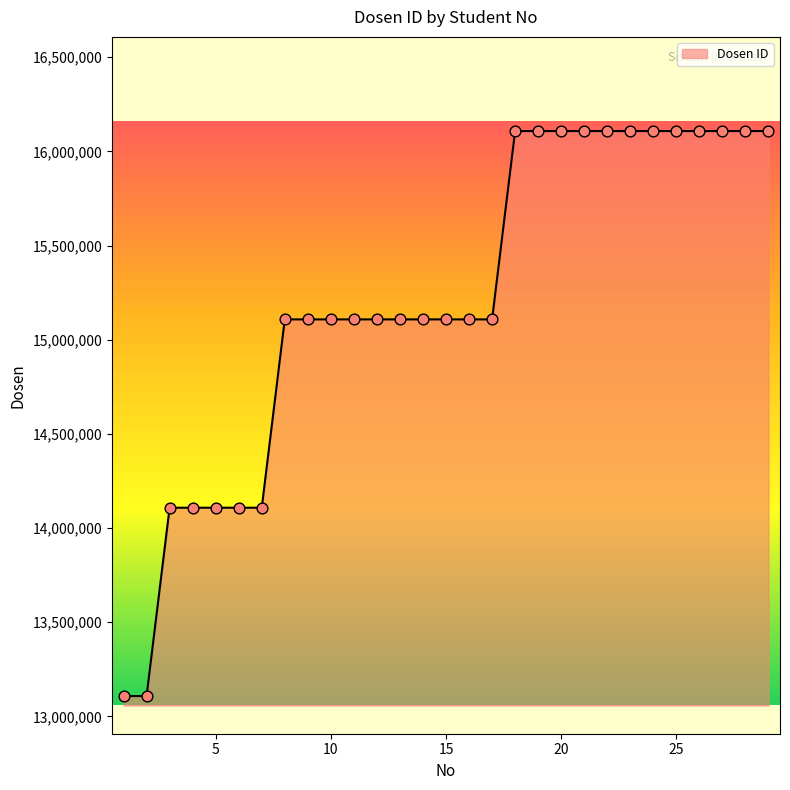

What is the maximum value shown in the chart?

16108084